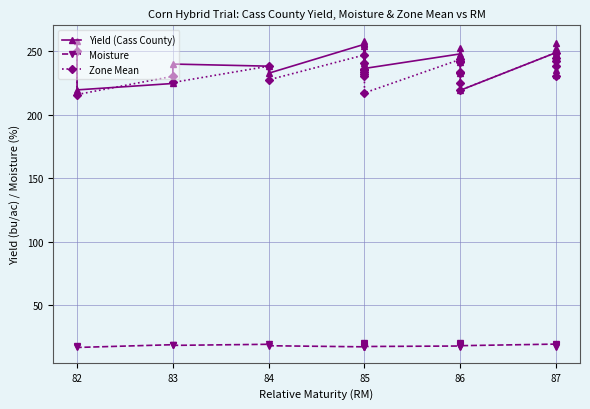

Reading left to right, what are all the values shown in this chart?

Yield (Cass County): 258.1	219.4	224.4	239.7	238.1	232.5	255.3	240.4	256.0	234.8	257.8	254.3	235.7	236.3	247.7	245.0	241.5	246.1	252.2	233.0	219.1	248.8	256.0	252.1	230.9	234.8
Moisture: 17.8	16.7	18.9	18.3	19.2	18.1	17.2	19.8	18.1	17.5	17.3	18.8	19.2	17.5	17.8	17.3	19.3	20.0	18.5	18.4	18.1	19.4	18.6	18.8	18.1	17.3
Zone Mean: 250.3	215.7	230.1	225.2	238.1	227.3	246.9	240.4	235.7	234.8	233.6	231.6	230.3	217.0	243.4	242.4	241.5	233.6	232.5	225.1	219.1	248.8	244.2	242.1	237.8	230.4